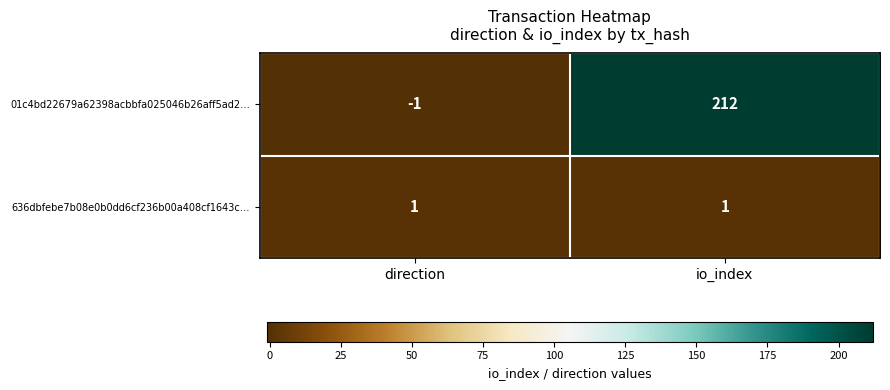

The 01c4bd22679a62398acbbfa025046b26aff5ad2… series shows -2 at direction. True or false?

False